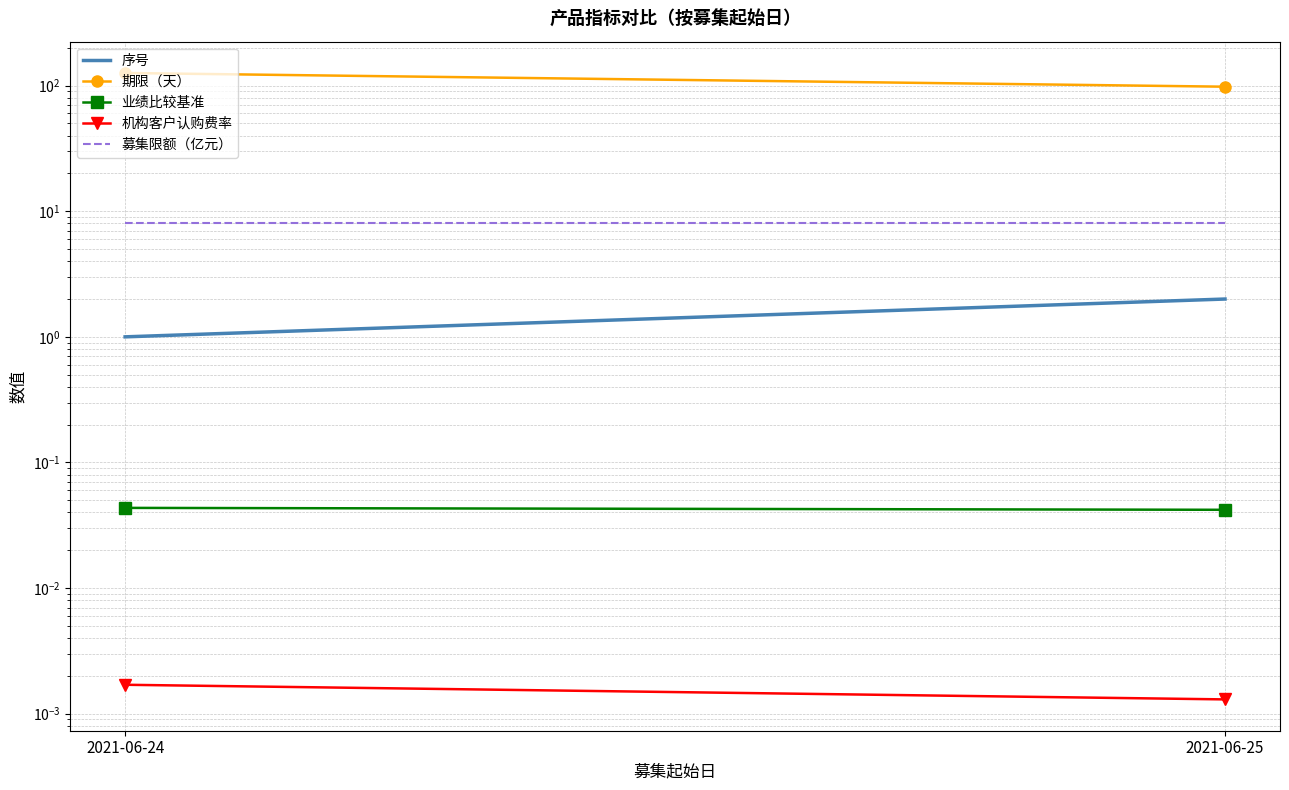

Which category has the highest value across all series?

2021-06-24